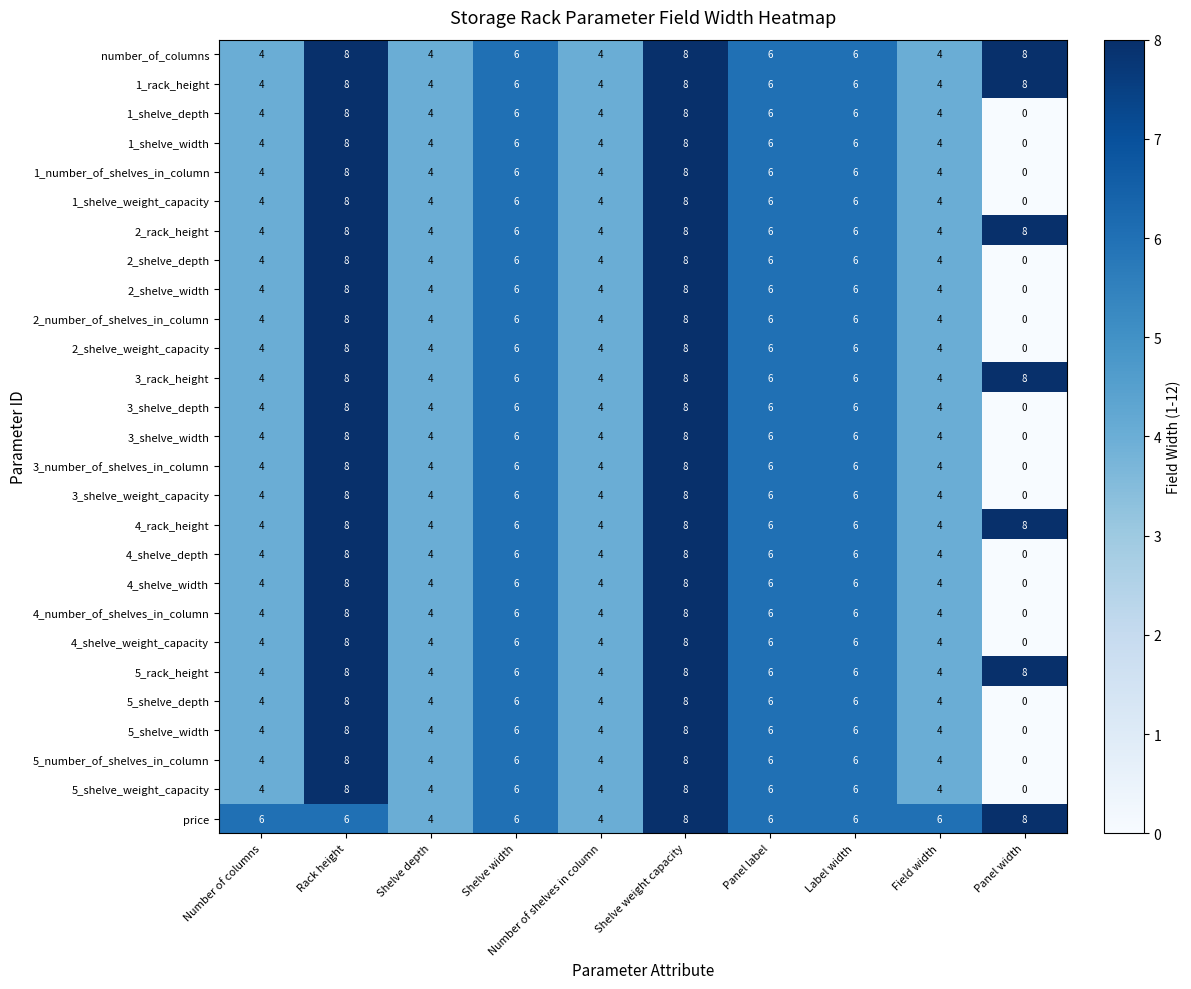

Is it true that 2_shelve_width equals 4 at Shelve width?

False